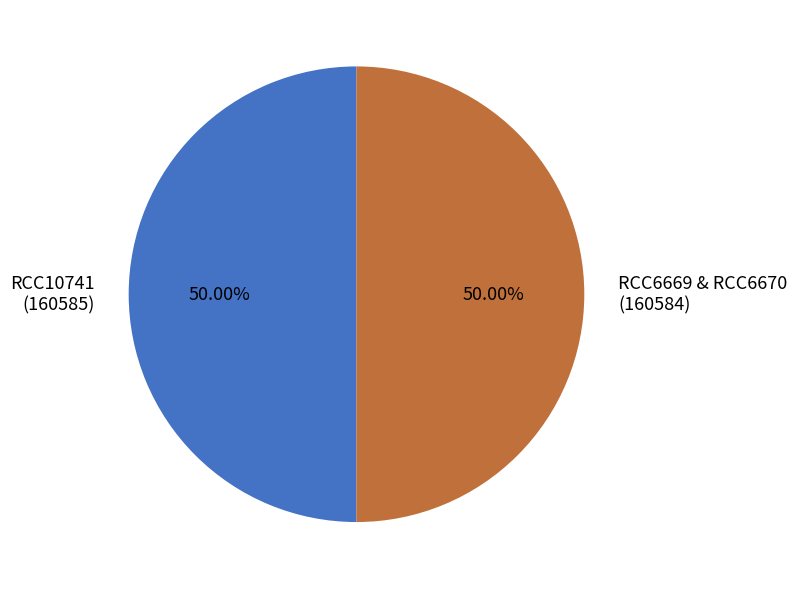

Approximately how many times larger is the value at RCC6669 & RCC6670 compared to RCC10741?

1.0